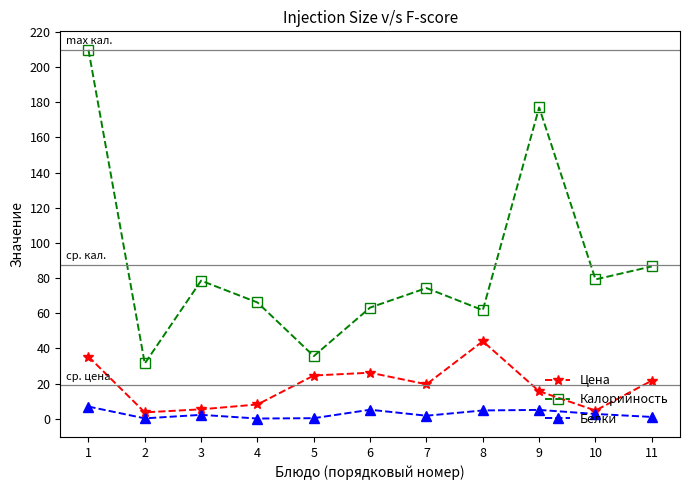

True or false: Белки has more than 0 points higher than both neighbors.

True